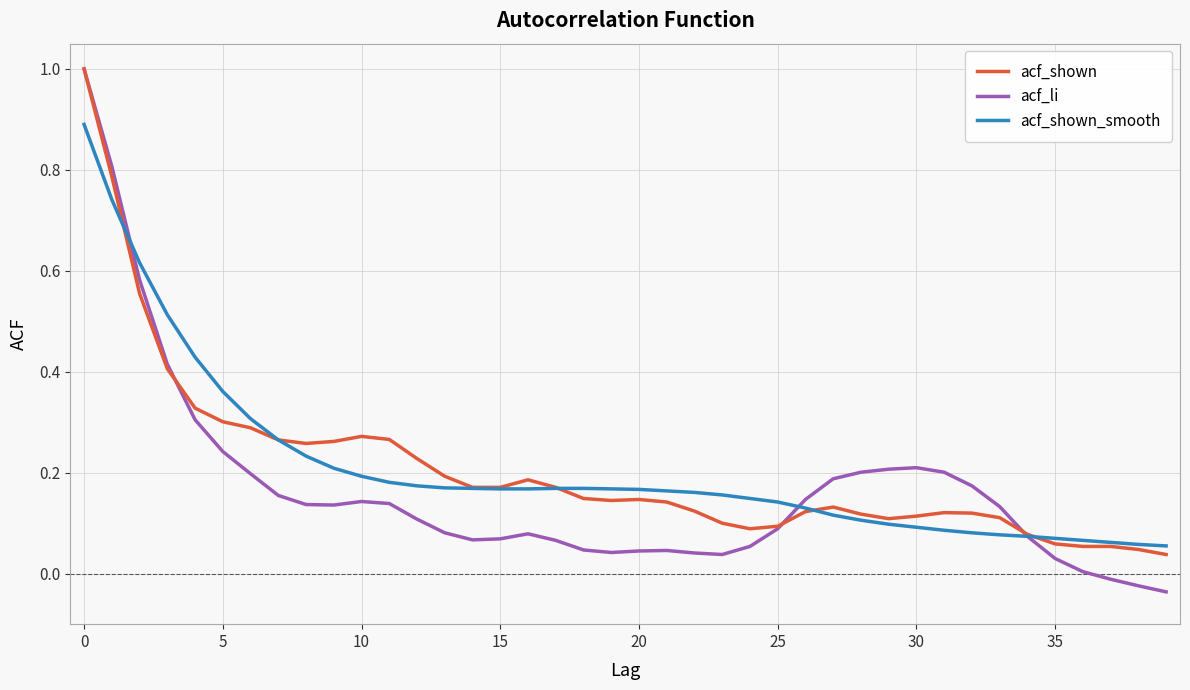

What is the highest value of the acf_shown series?

1.0